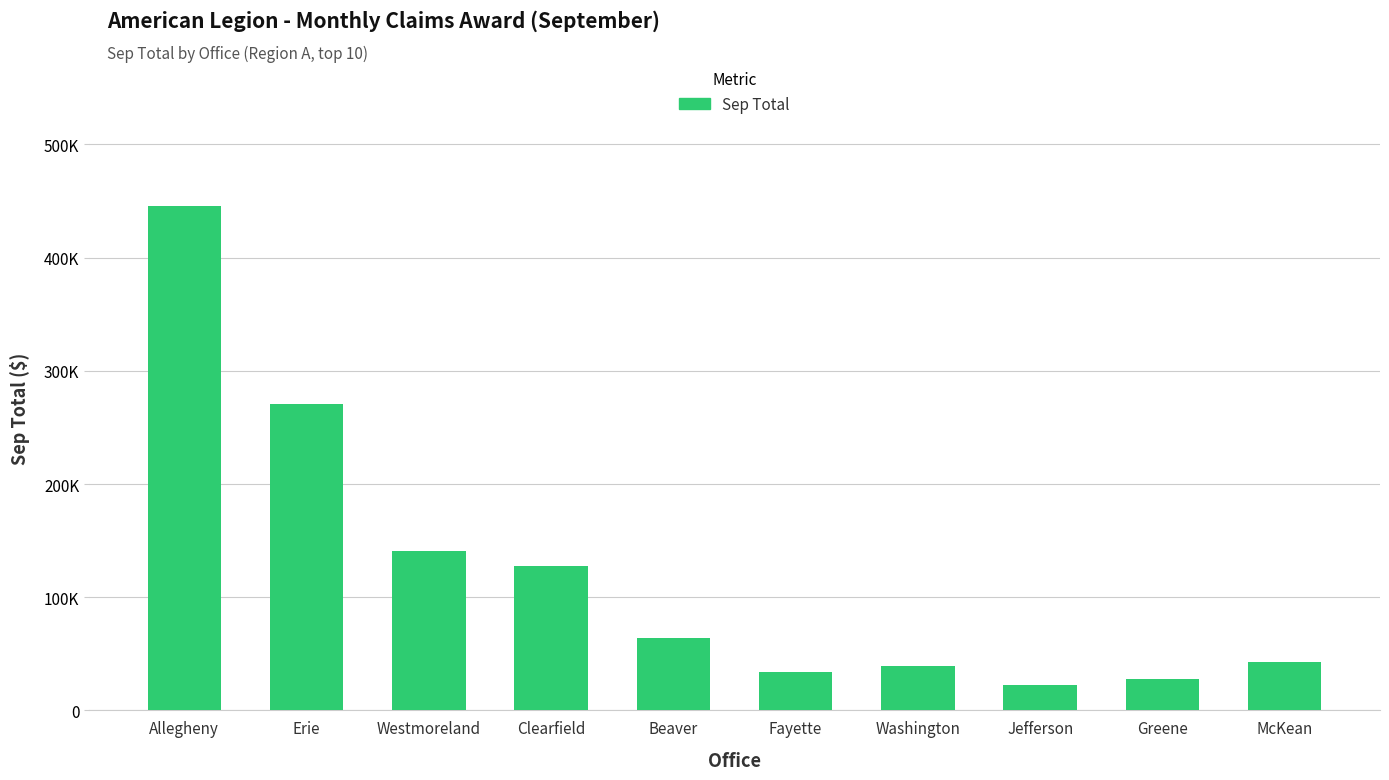

Does the chart contain any negative values?

No